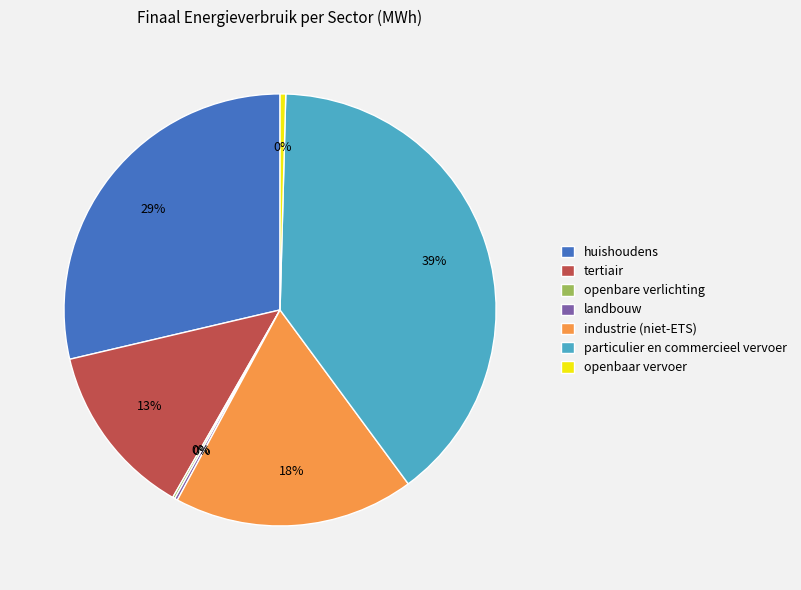

Is it true that tertiair is 13% of the pie?

True